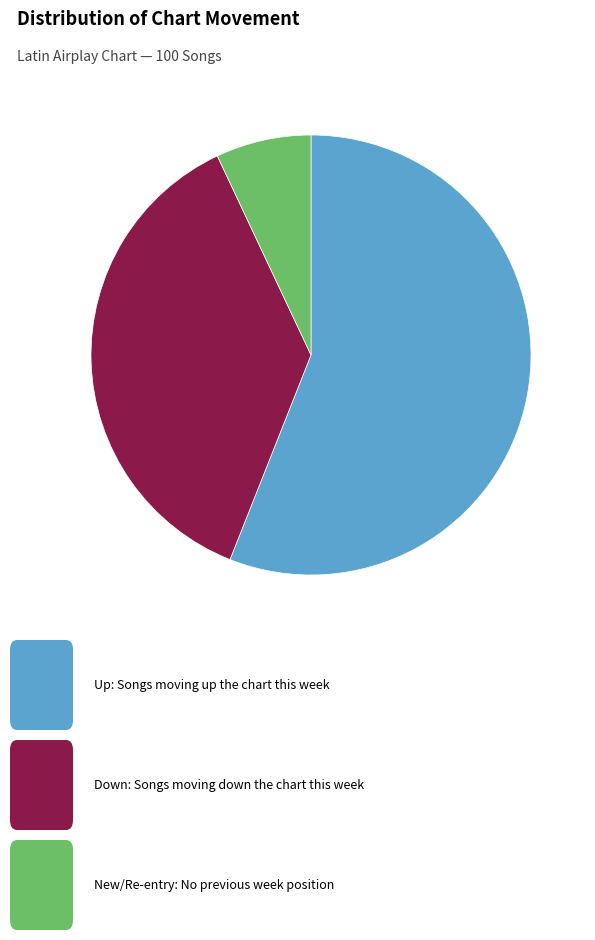

Is there any slice that represents more than half of the pie?

Yes